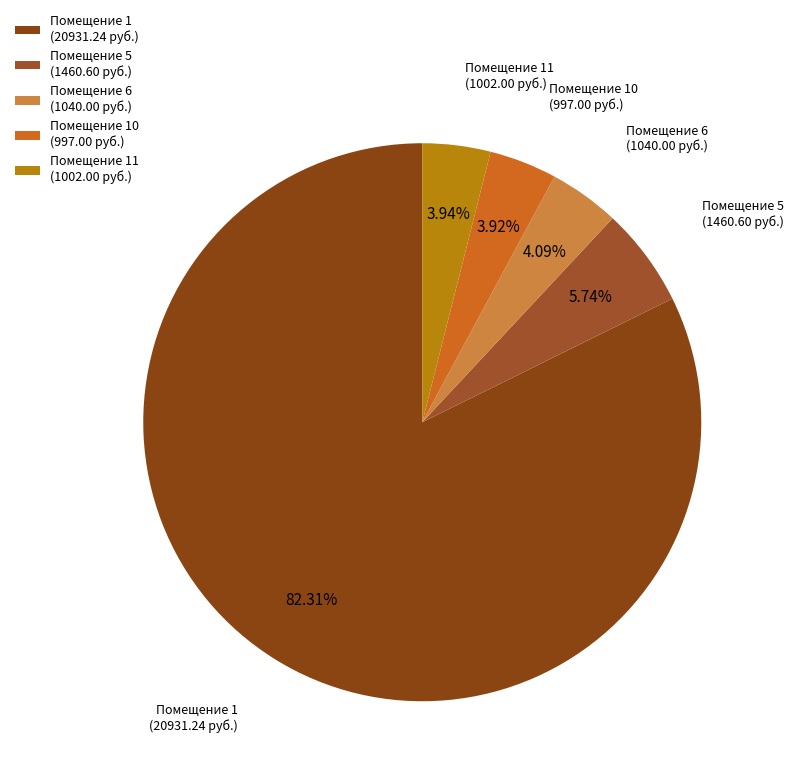

Which has a higher value, Помещение 5 (1460.60 руб.) or Помещение 1 (20931.24 руб.)?

Помещение 1 (20931.24 руб.)